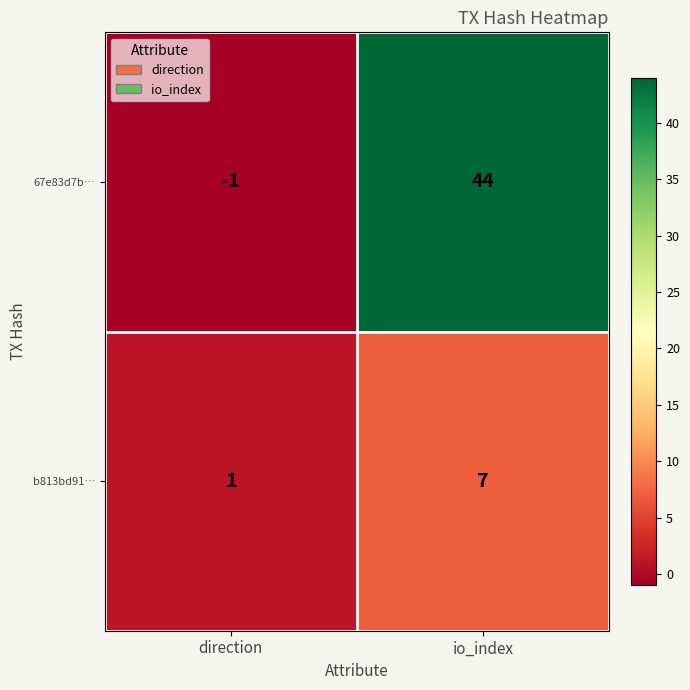

True or false: b813bd91… has a value of 1 at direction.

True